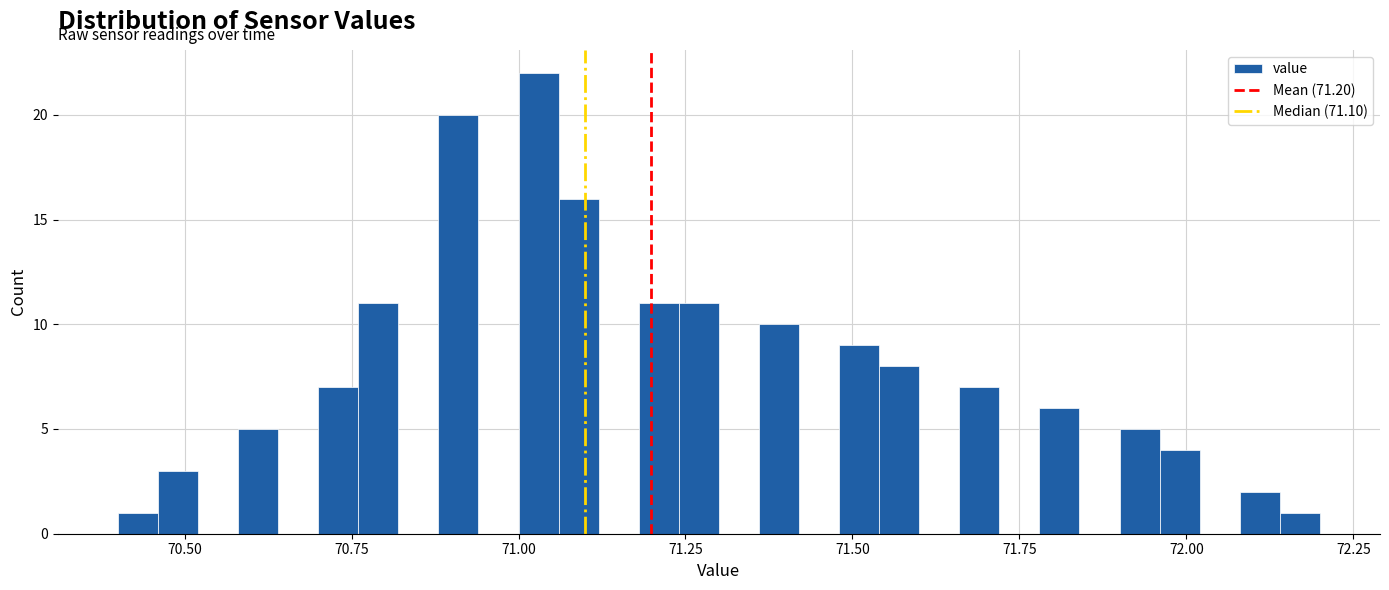

Around what value on the x-axis is the tallest bar? Give the approximate position of its centre, as read against the axis.

71.05